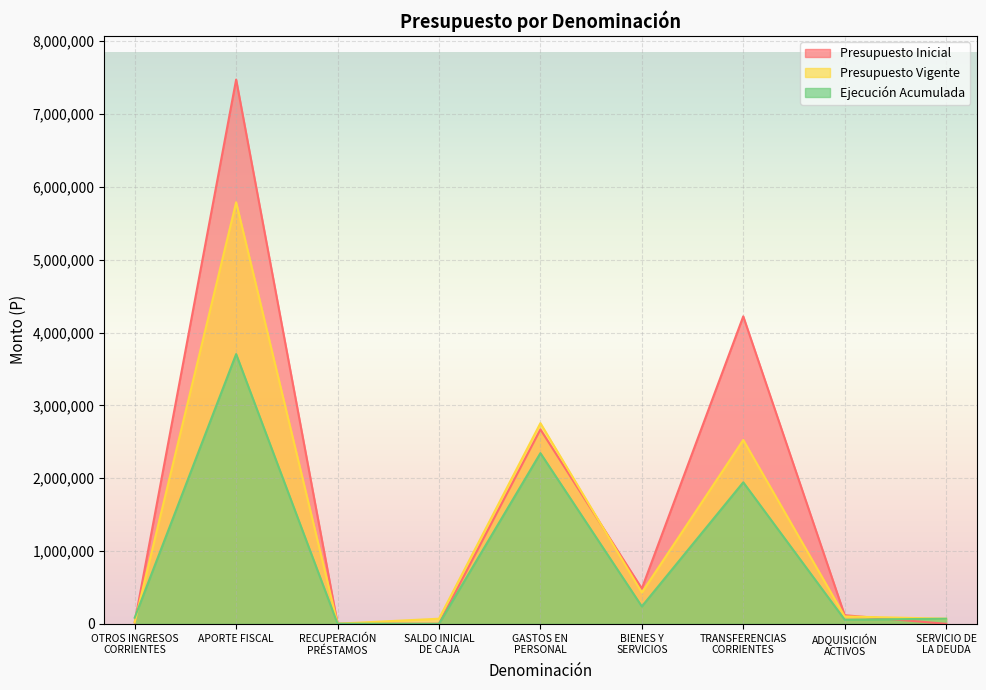

How many values in Ejecución Acumulada are above zero?

8